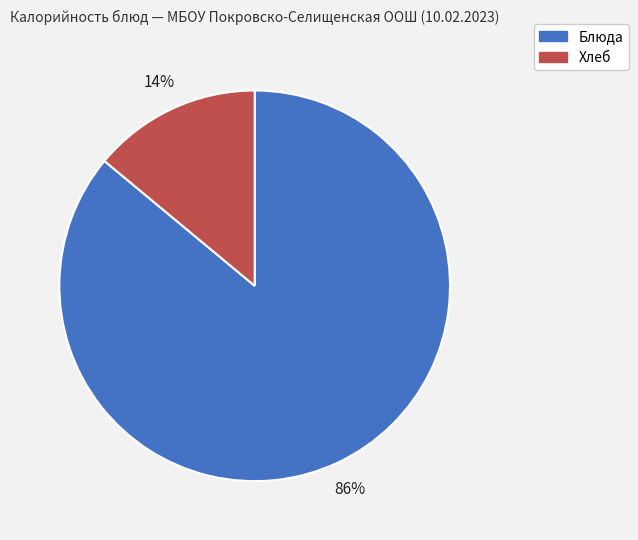

Is there any slice that represents more than half of the pie?

Yes